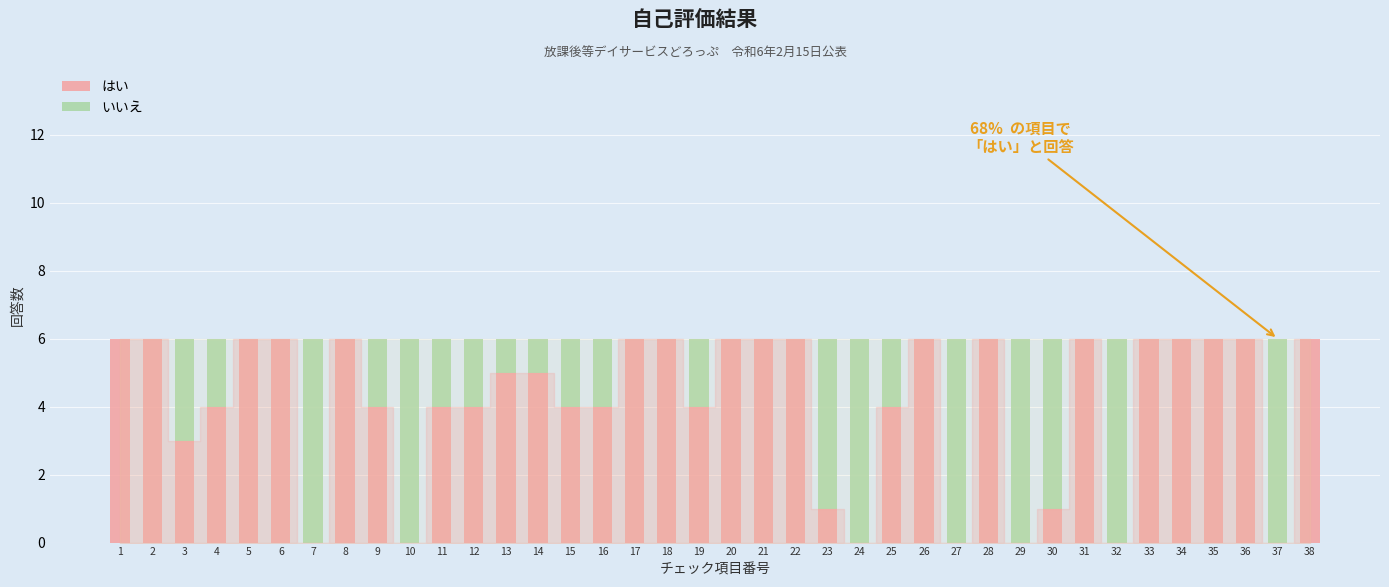

At which label does はい first exceed 5?

1